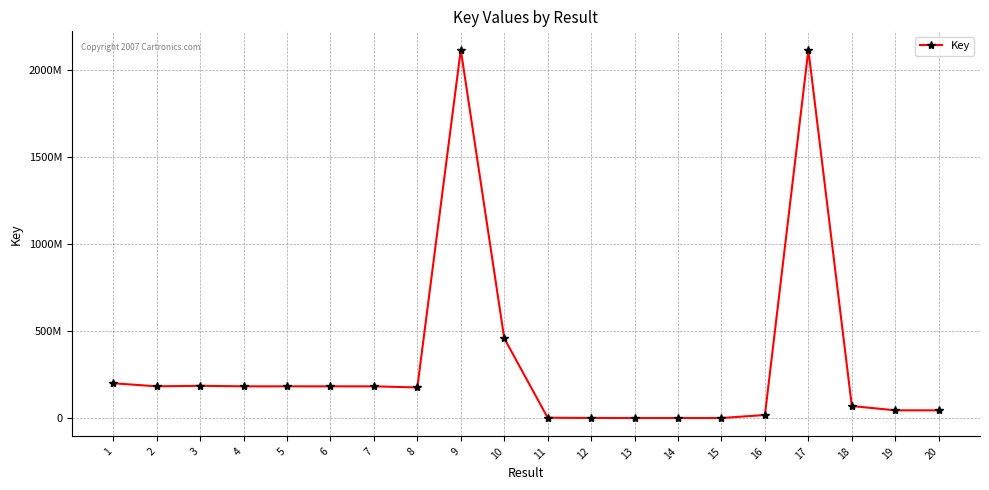

Is this an area chart (filled region under the line)?

No